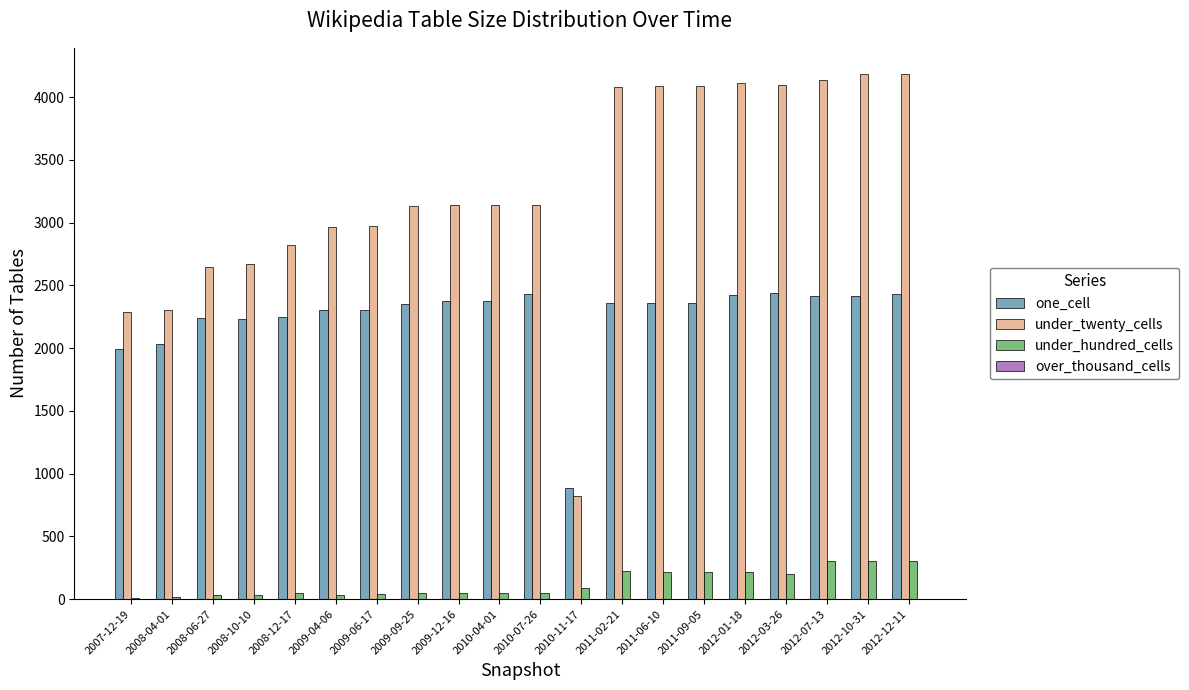

Which series has the largest total across all categories?

under_twenty_cells